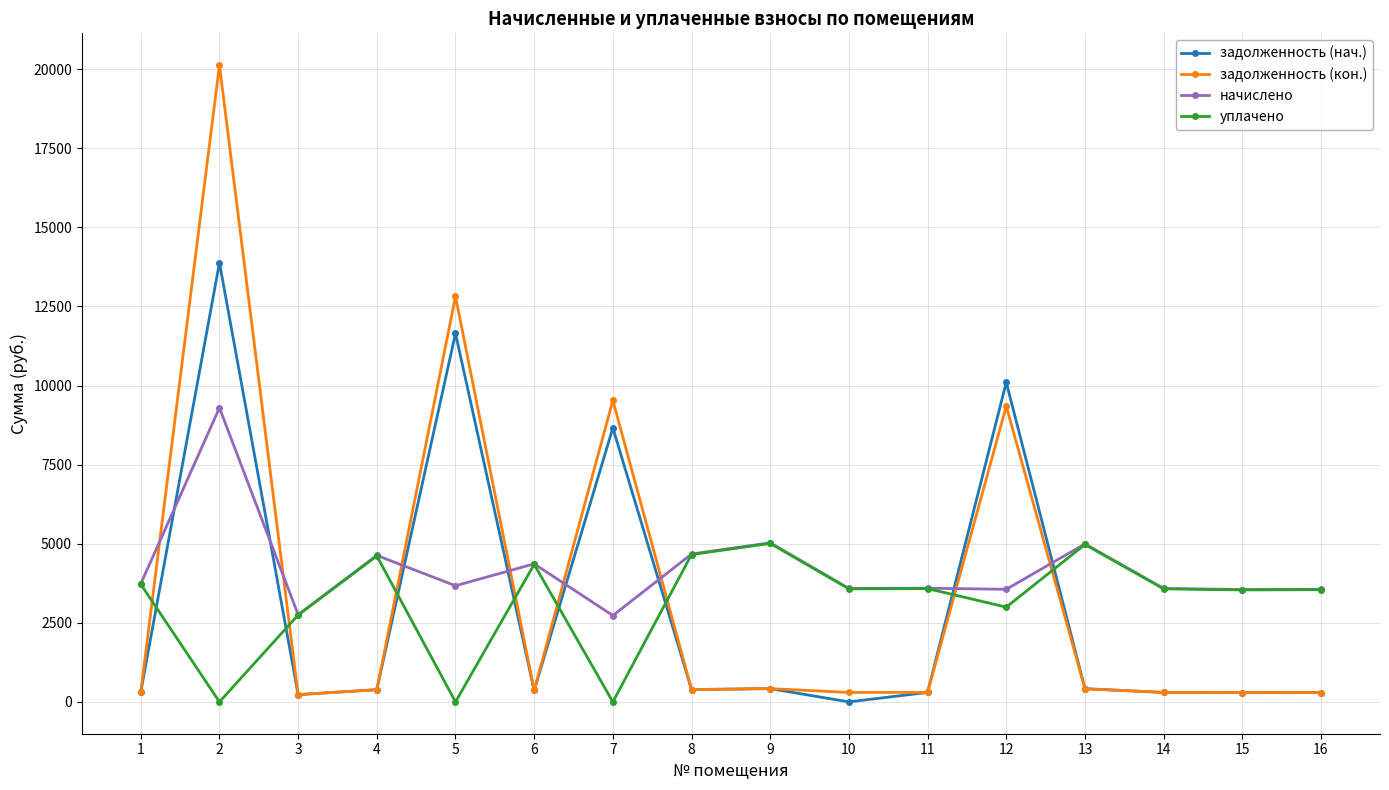

How many lines are shown in the chart?

4